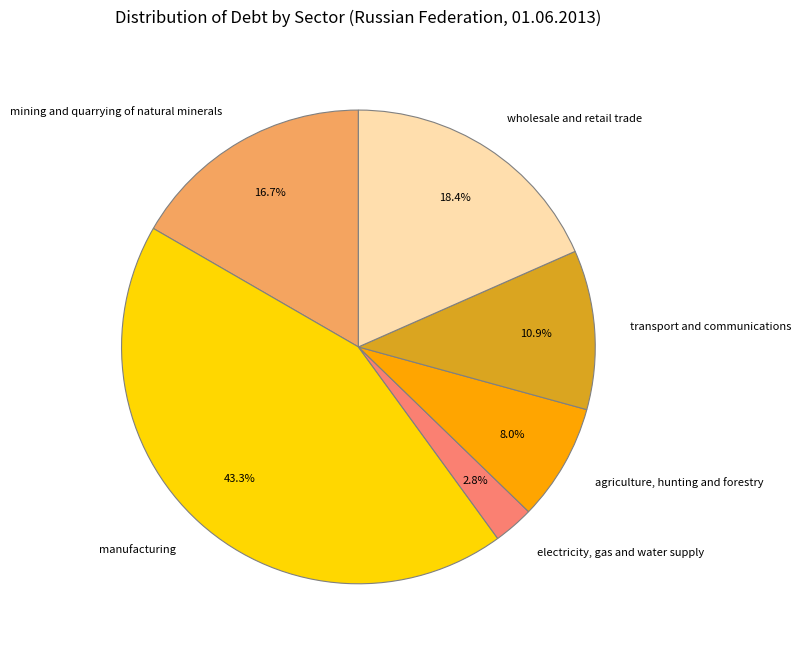

How many slices are in this pie chart?

6